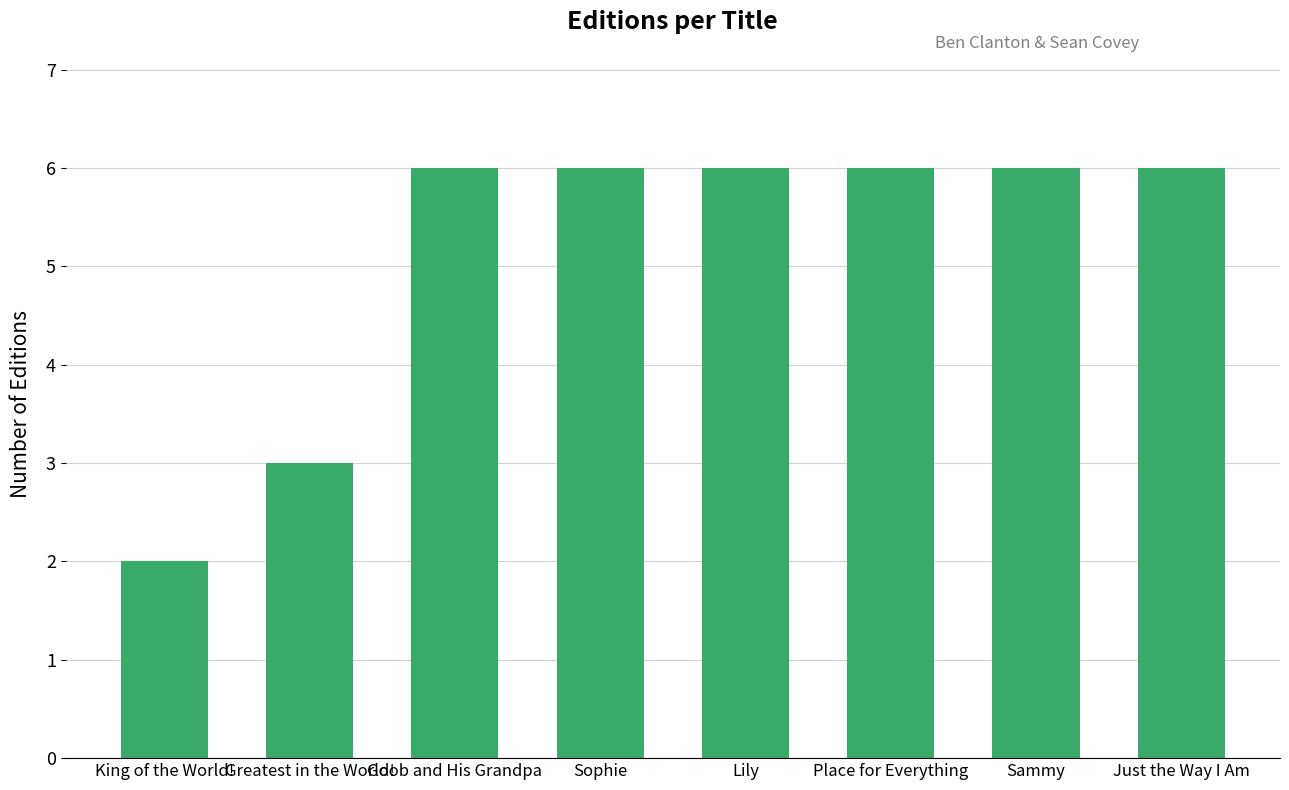

How many values are between 6 and 7?

6